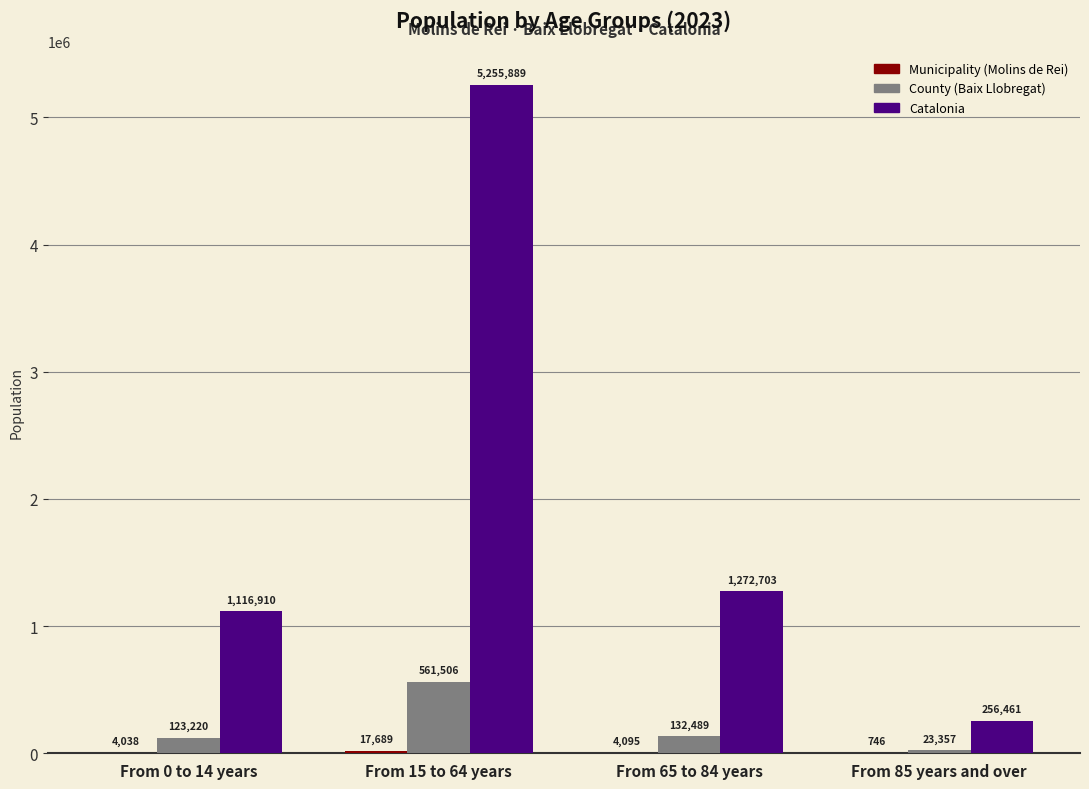

What is the total value across all series at From 85 years and over?

280564